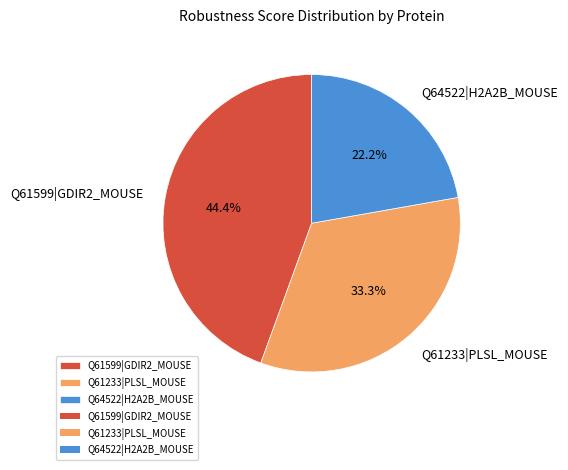

To the nearest percent, what percentage of the pie is Q61233|PLSL_MOUSE?

33%